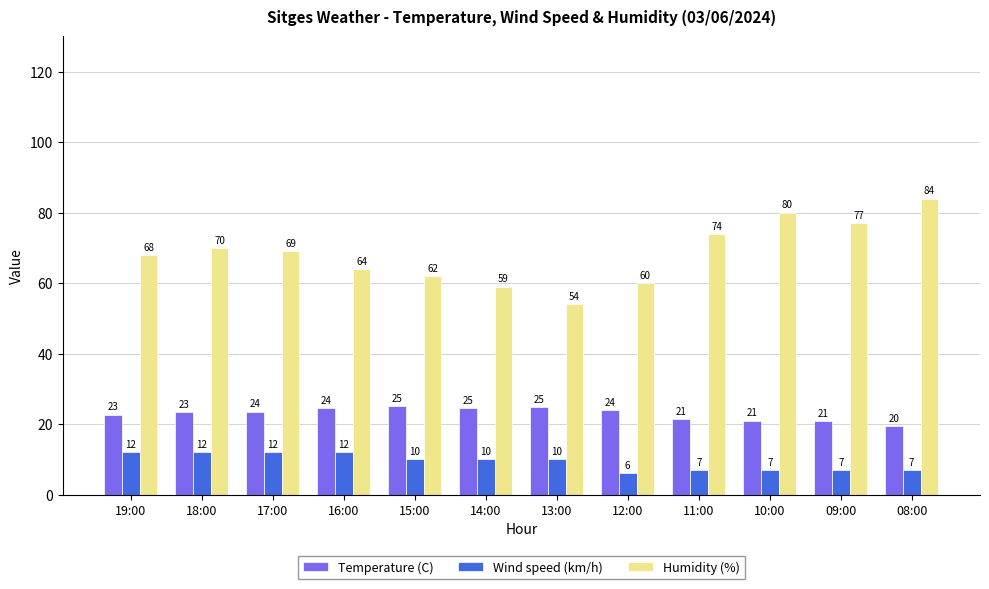

What is the difference between the maximum and minimum values in the Temperature (C) series?

5.5